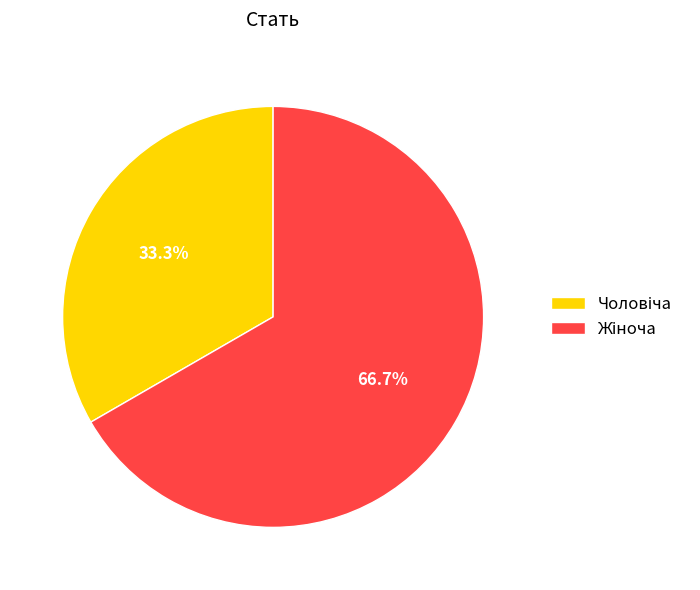

How many segments does this pie chart have?

2